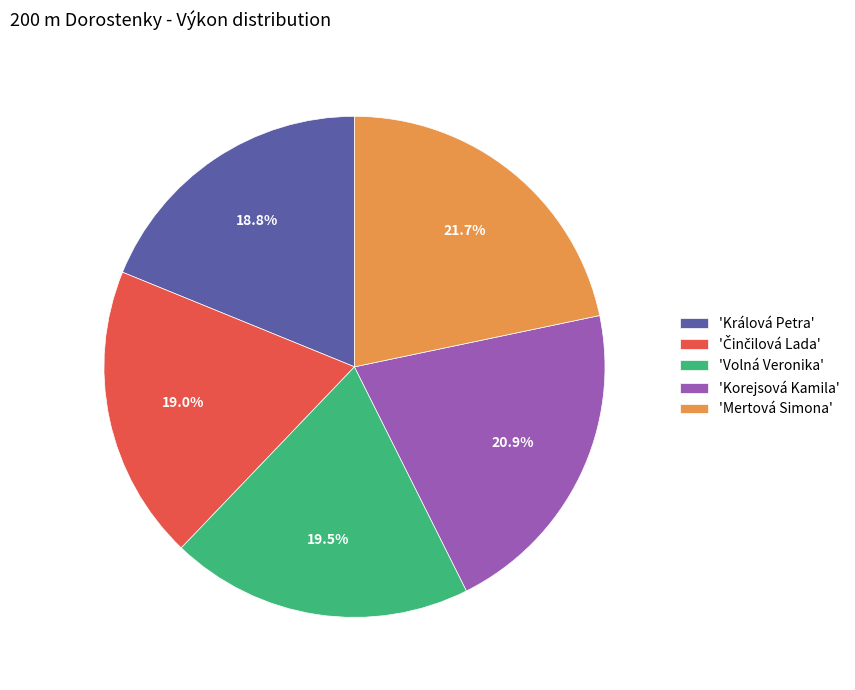

Count the number of slices in the pie.

5